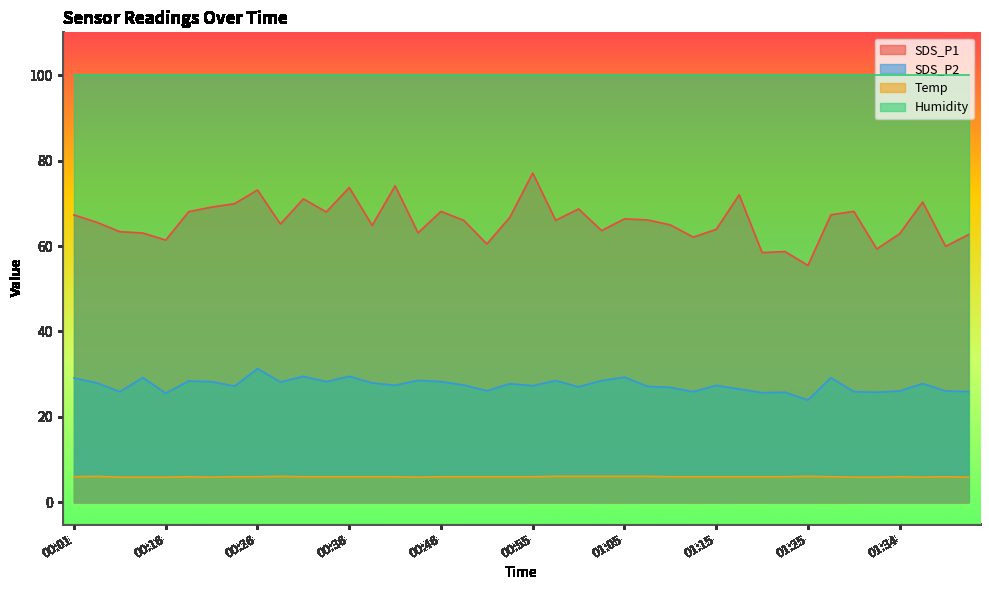

Rank the series at 01:25 from lowest to highest value.

Temp, SDS_P2, SDS_P1, Humidity